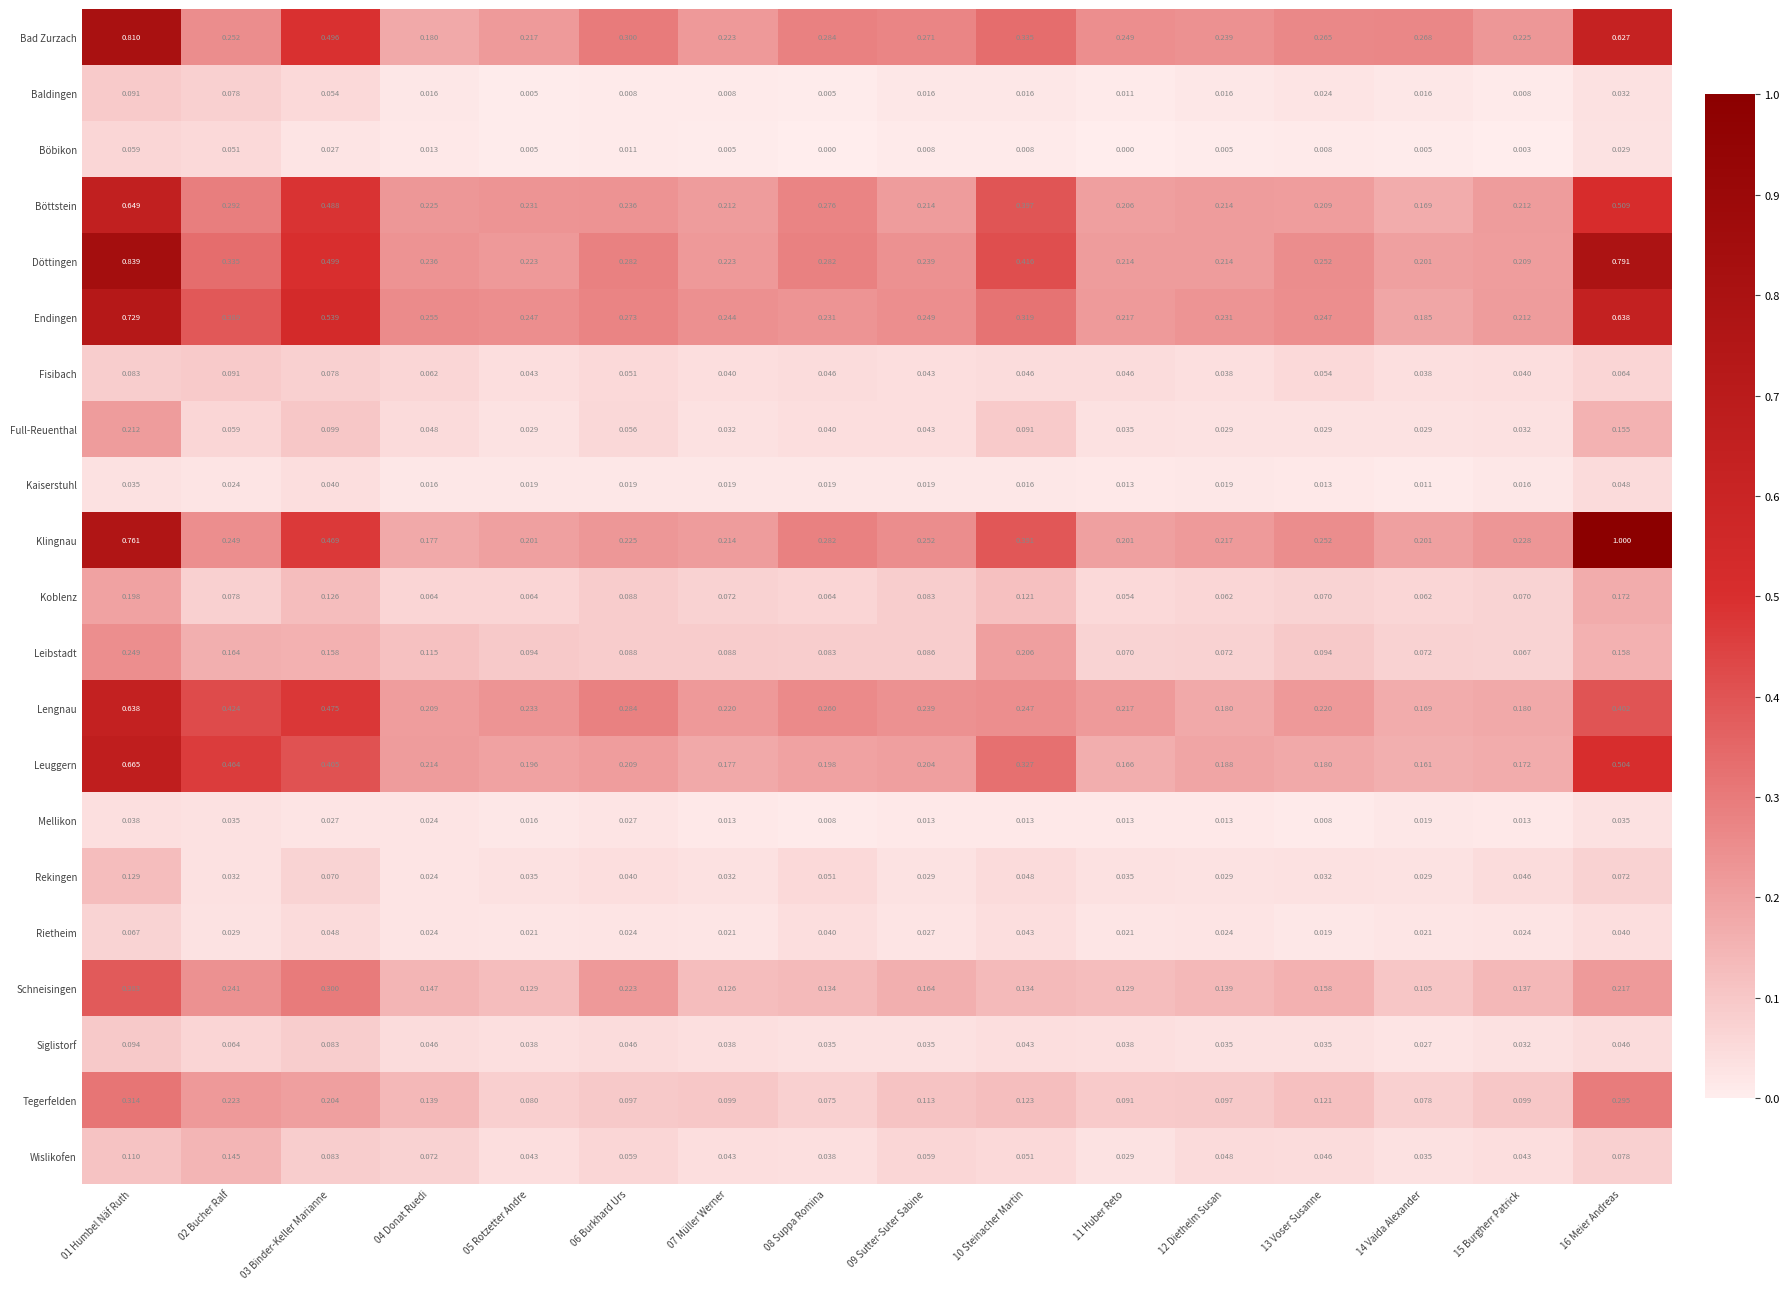

What is the total value across all series at 15 Burgherr Patrick?

2.1